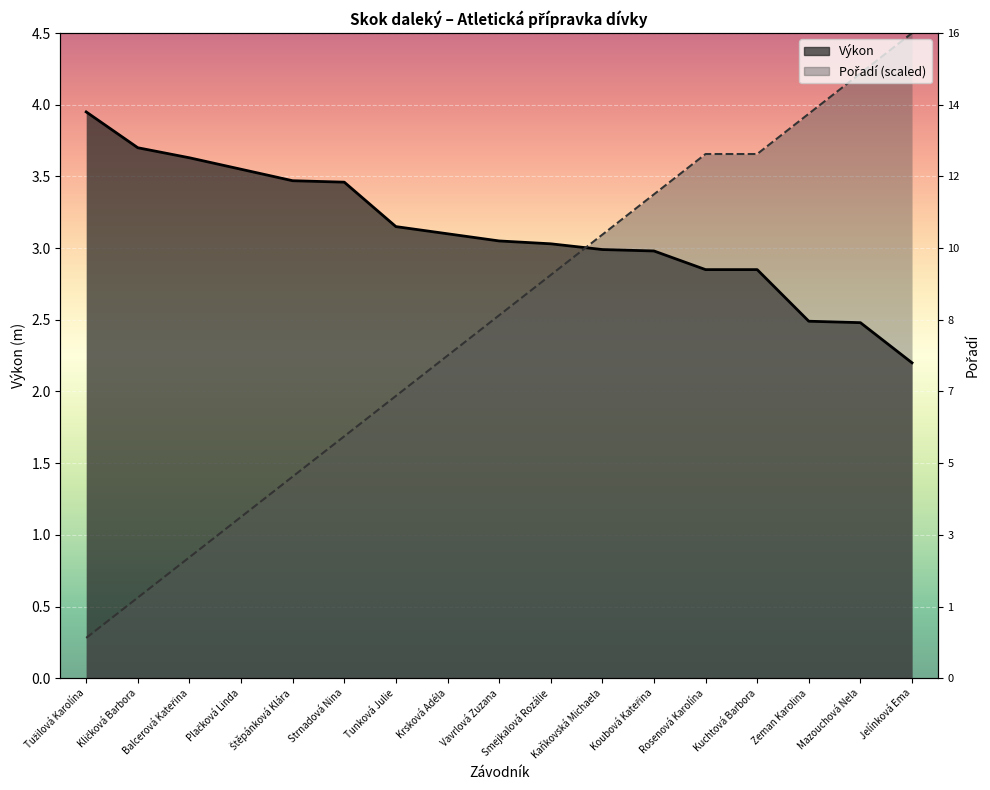

What is the average value of the Pořadí series?

2.5